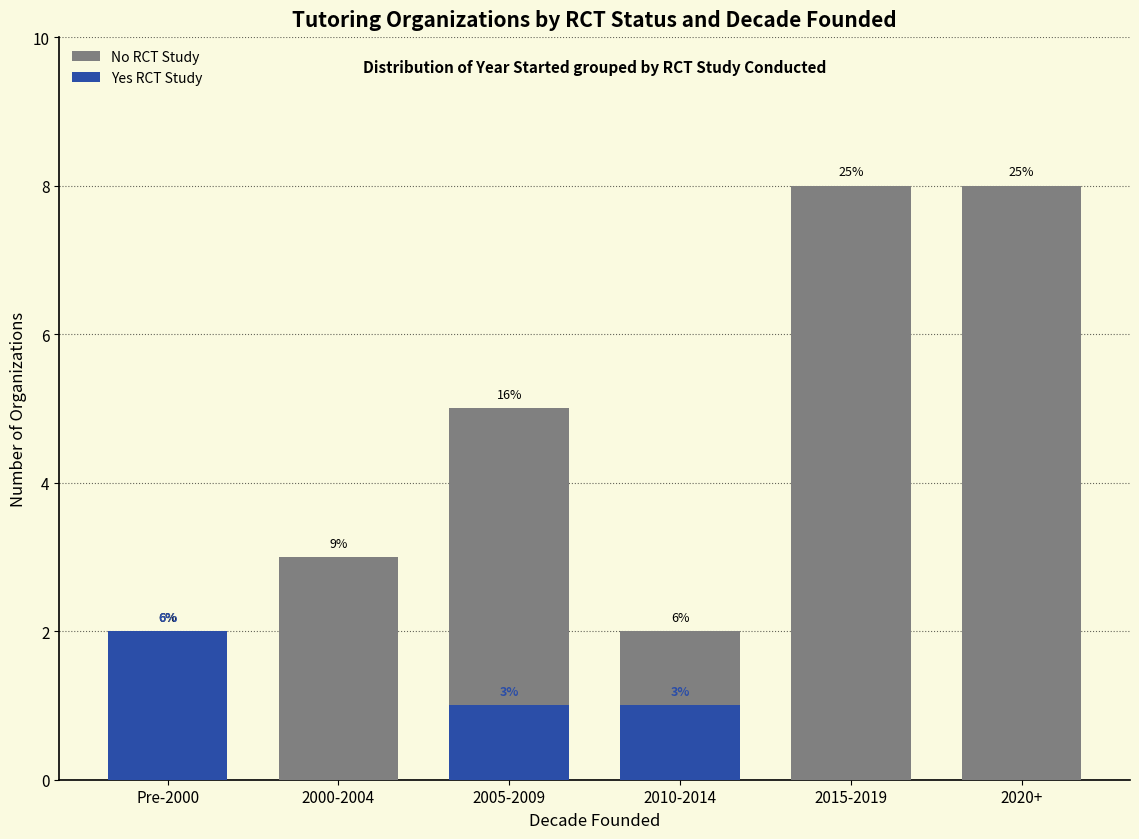

What is the label of the 5th bar from the left?

2015-2019